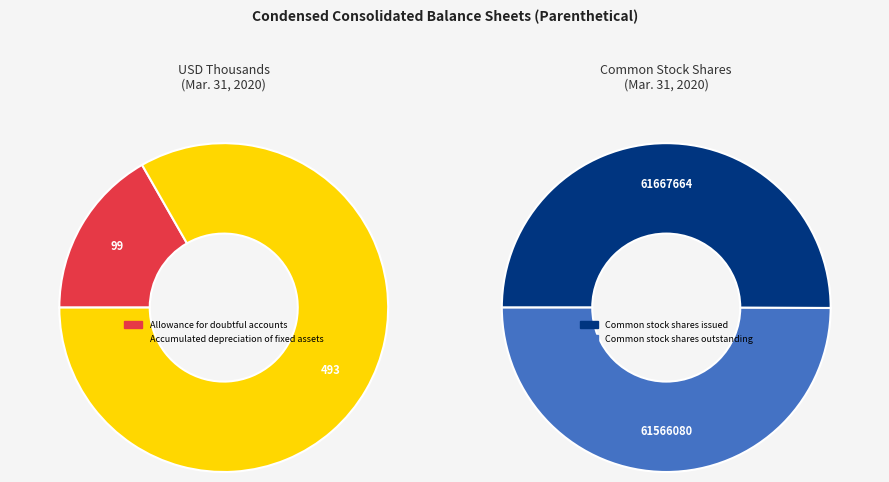

Is there any slice that represents more than half of the pie?

Yes